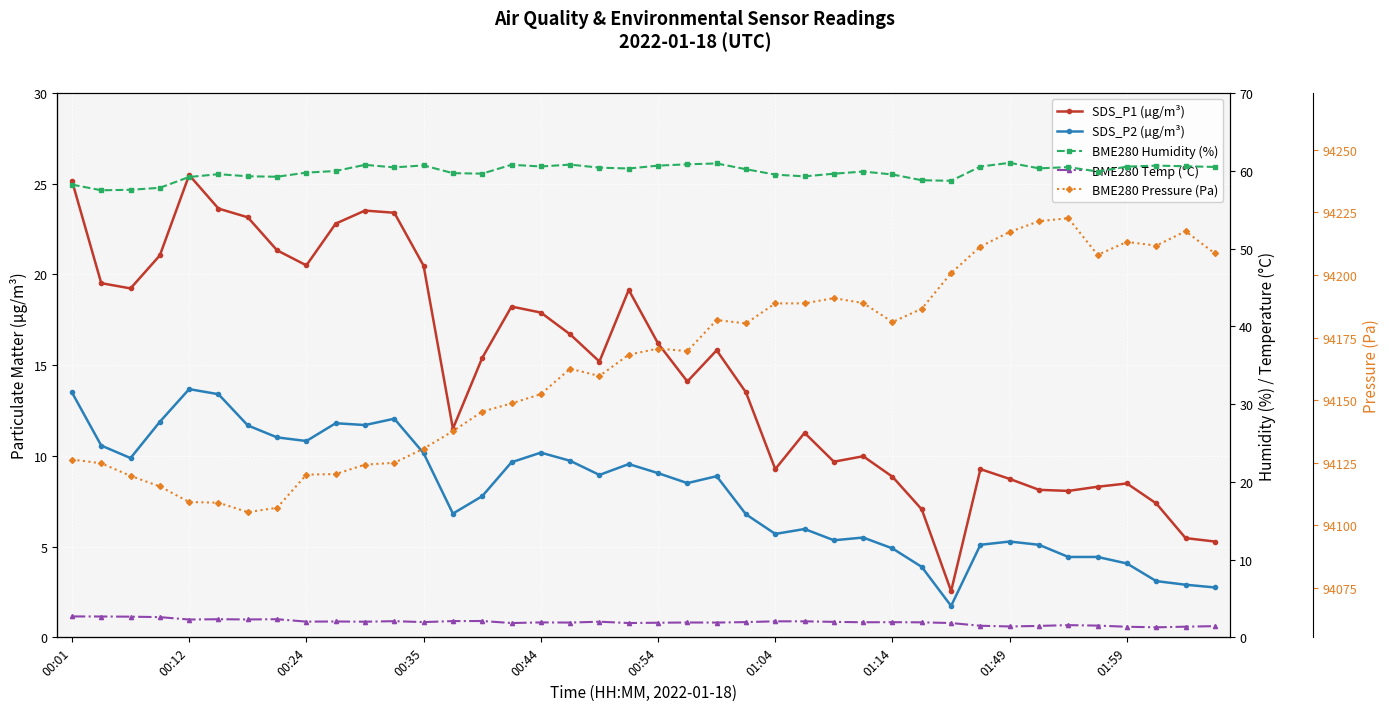

At how many categories does at least one series exceed 38171?

40